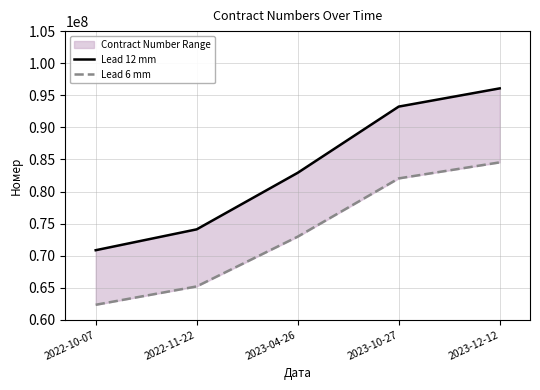

What is the label of the 4th point from the left?

2023-10-27